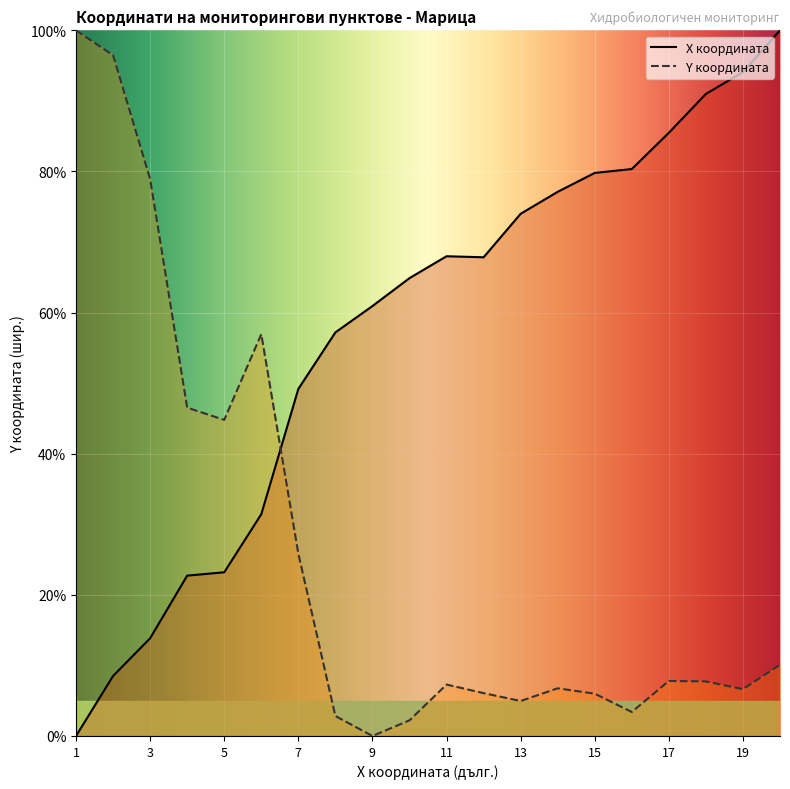

What is the difference between the second highest and minimum values in the Y координата series?

96.5